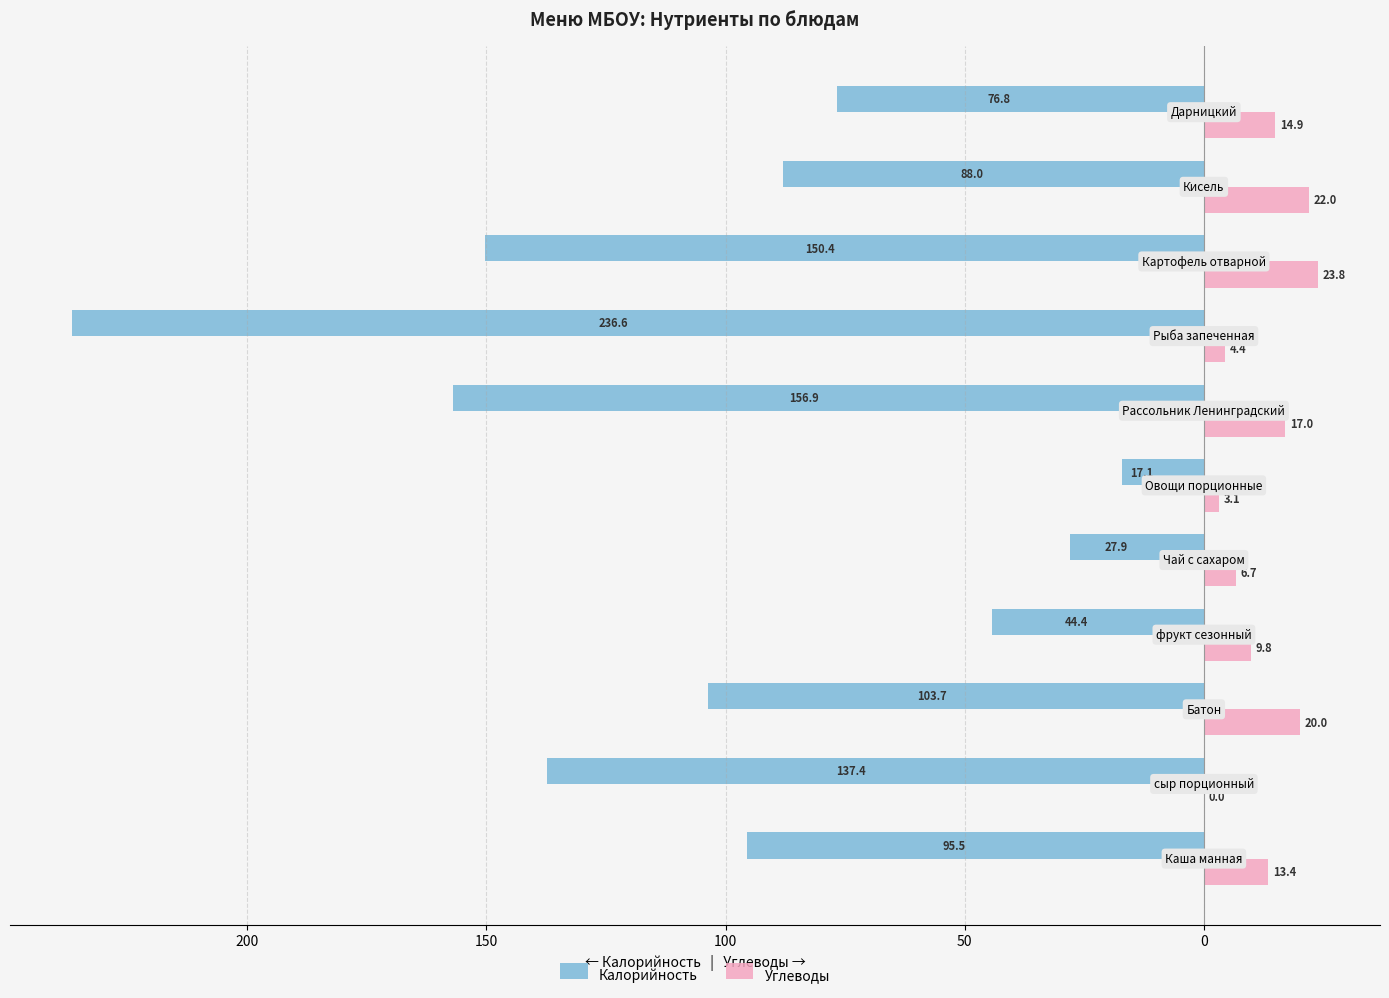

What are all the series names shown in the legend?

Калорийность, Углеводы